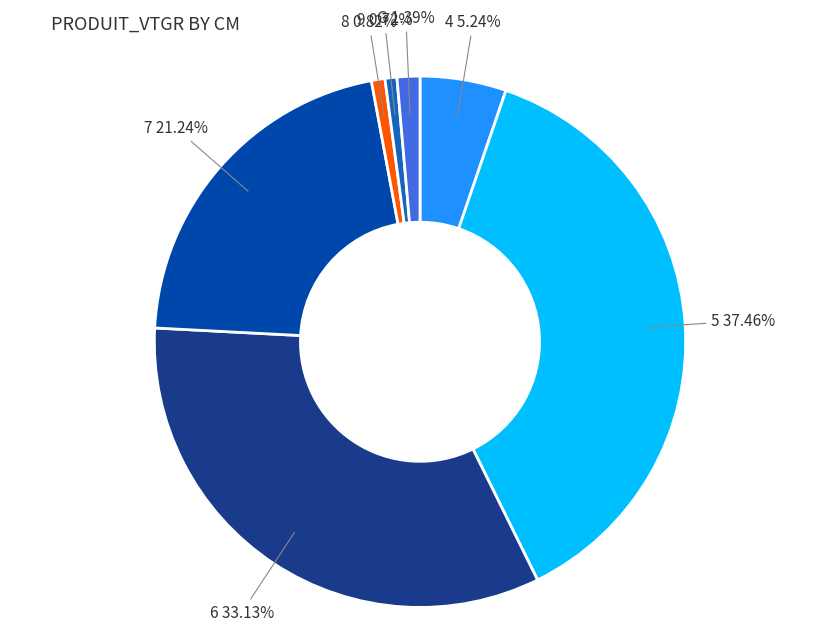

To the nearest percent, what is the difference between the largest and smallest slice percentages?

37%